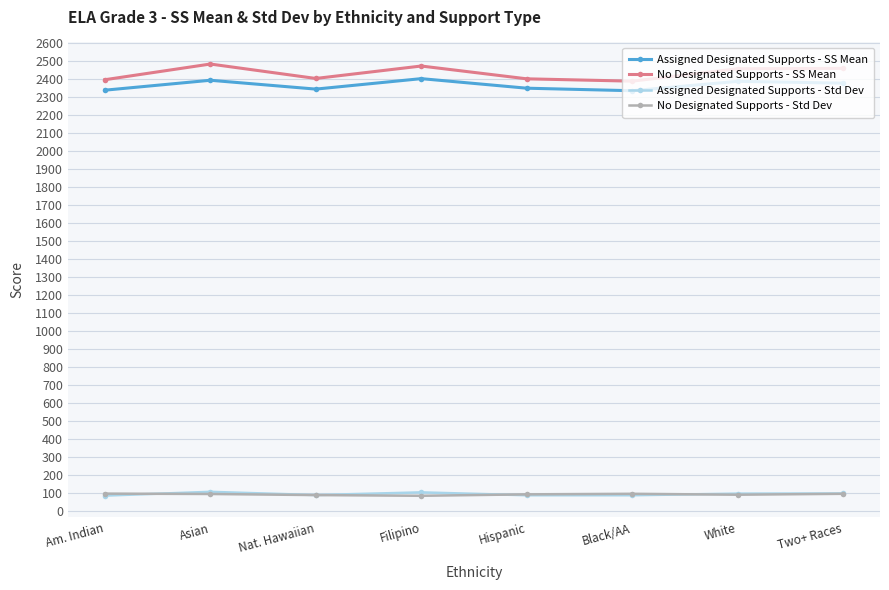

What is the label of the 1st point from the left?

Am. Indian